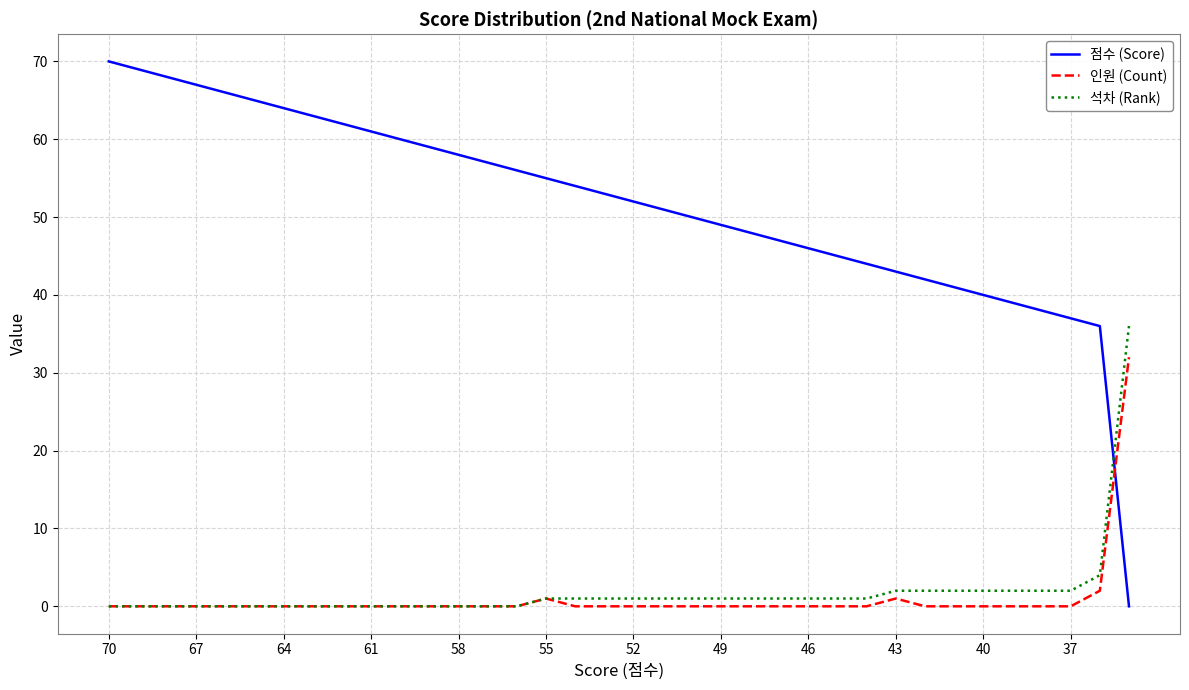

Which series has the largest total across all categories?

점수 (Score)